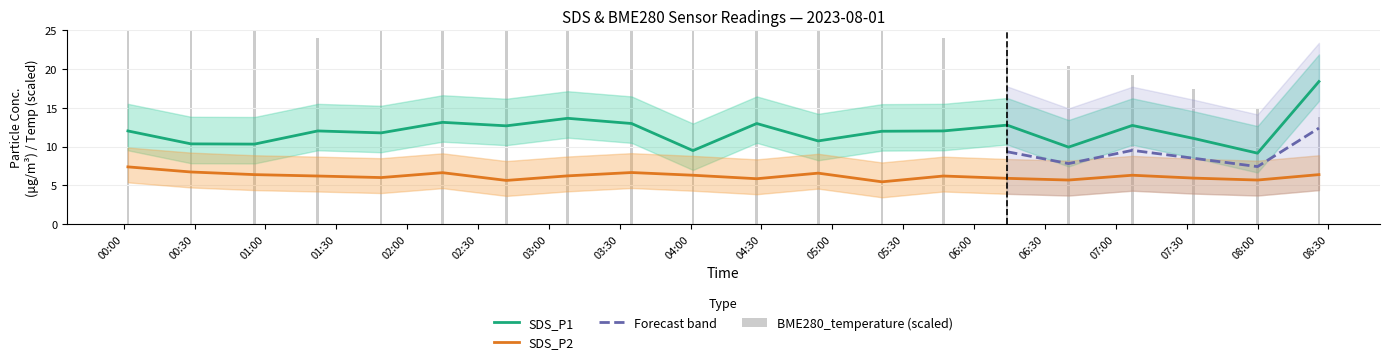

The SDS_P2 series shows 5.9 at 2023/08/01 06:14:00. True or false?

True